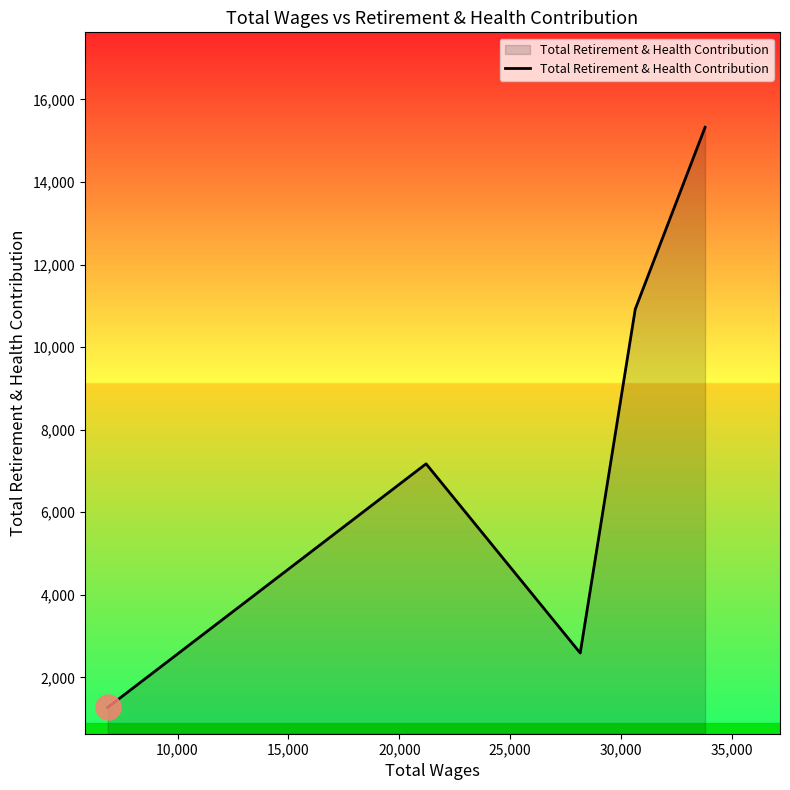

What is the difference between the maximum and minimum values?

14053